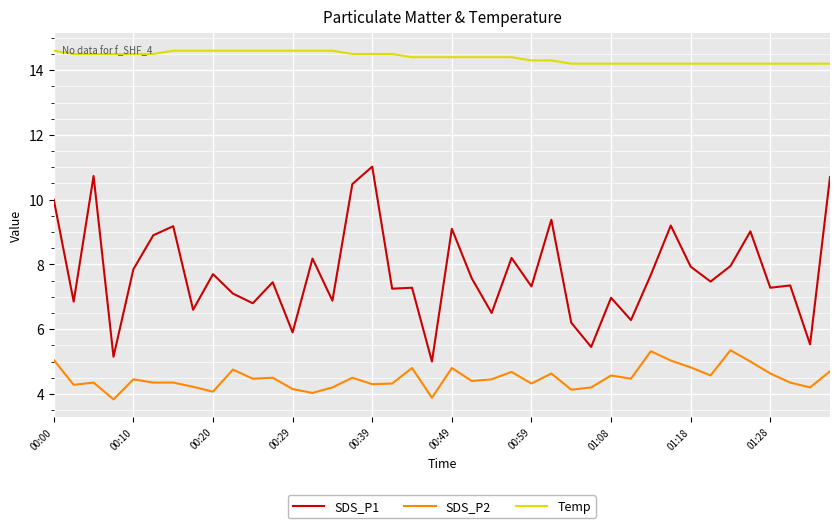

List the series in order of their peak value, highest first.

Temp, SDS_P1, SDS_P2